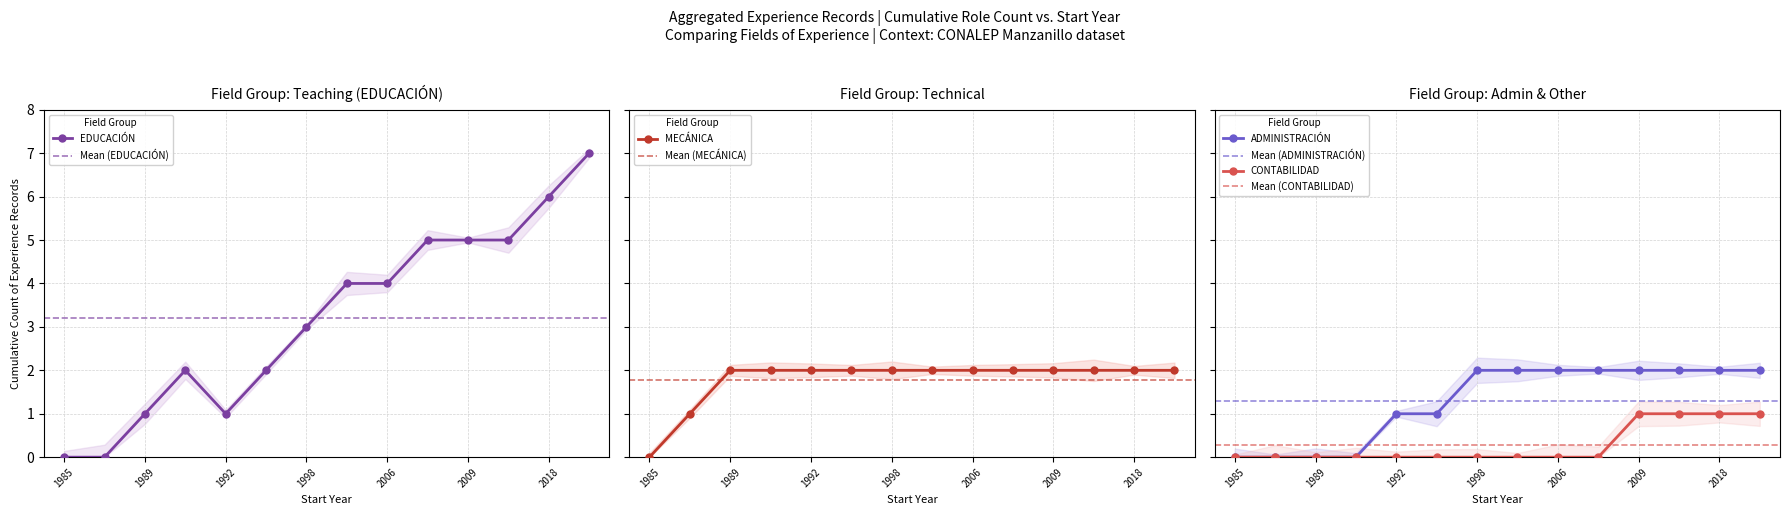

Is it true that ADMINISTRACIÓN equals 0 at 2008?

False